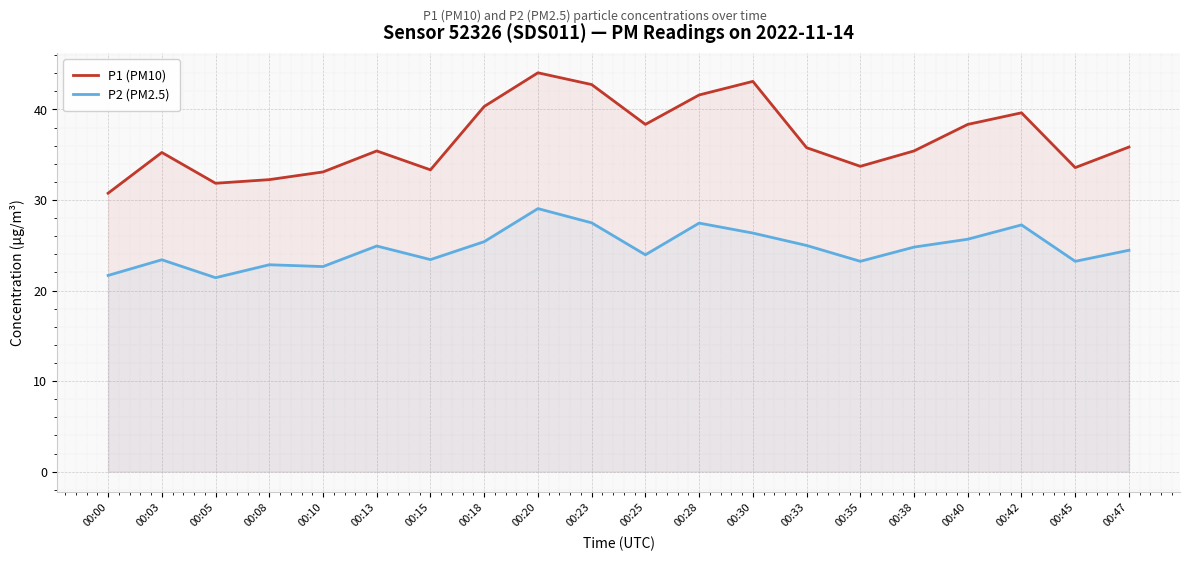

How many values in the P2 (PM2.5) series are below 24?

9